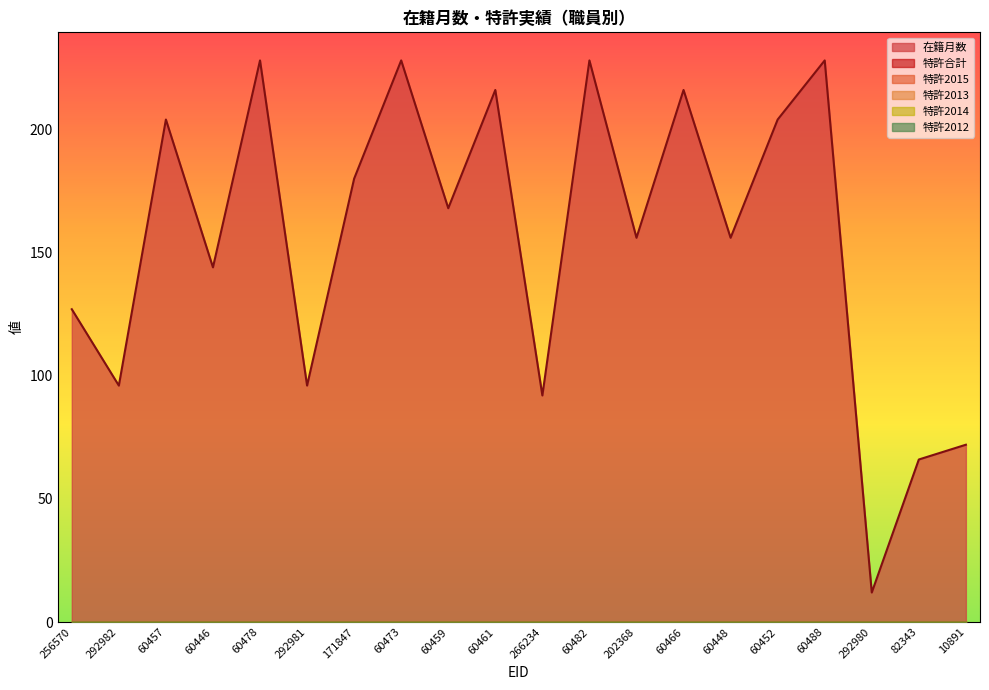

What is the spread (max minus min) of values at 60466?

216